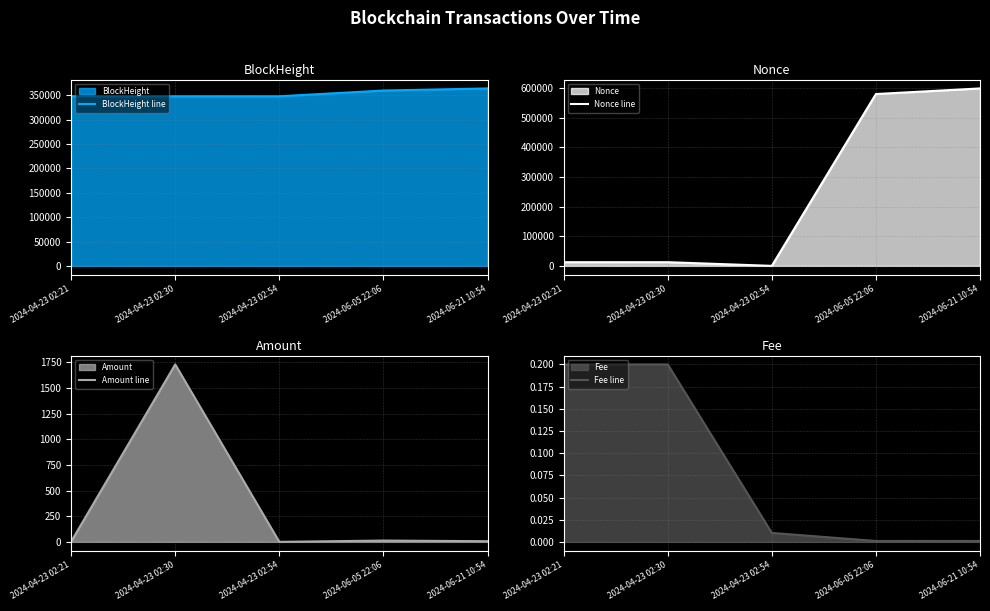

At which category does Amount line reach its first local peak?

2024-04-23 02:30